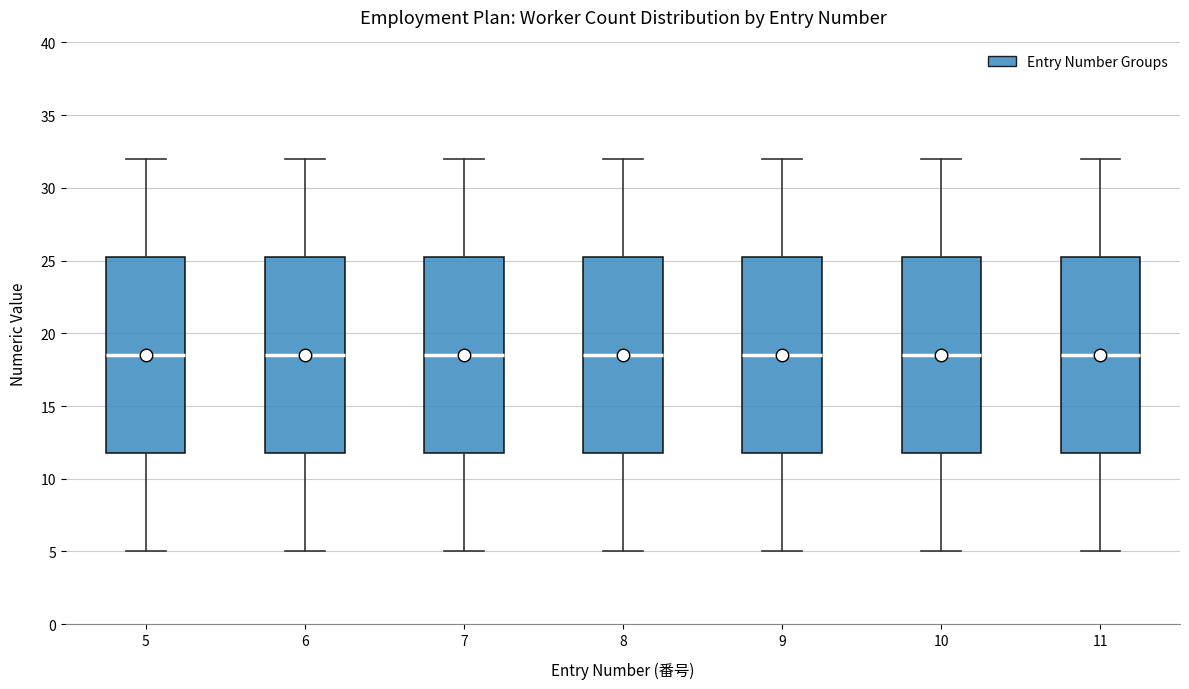

Reading left to right, transcribe this box plot: for each box, give where its median line is, the range the box spans, and where its two whiskers end, as read against the y-axis. The values are not printed on the chart, so give them approximately, as read against the axis.

5: median 18.5, box 12.0 to 25.5, whiskers 5.0 to 32.0
6: median 18.5, box 12.0 to 25.5, whiskers 5.0 to 32.0
7: median 18.5, box 12.0 to 25.5, whiskers 5.0 to 32.0
8: median 18.5, box 12.0 to 25.5, whiskers 5.0 to 32.0
9: median 18.5, box 12.0 to 25.5, whiskers 5.0 to 32.0
10: median 18.5, box 12.0 to 25.5, whiskers 5.0 to 32.0
11: median 18.5, box 12.0 to 25.5, whiskers 5.0 to 32.0